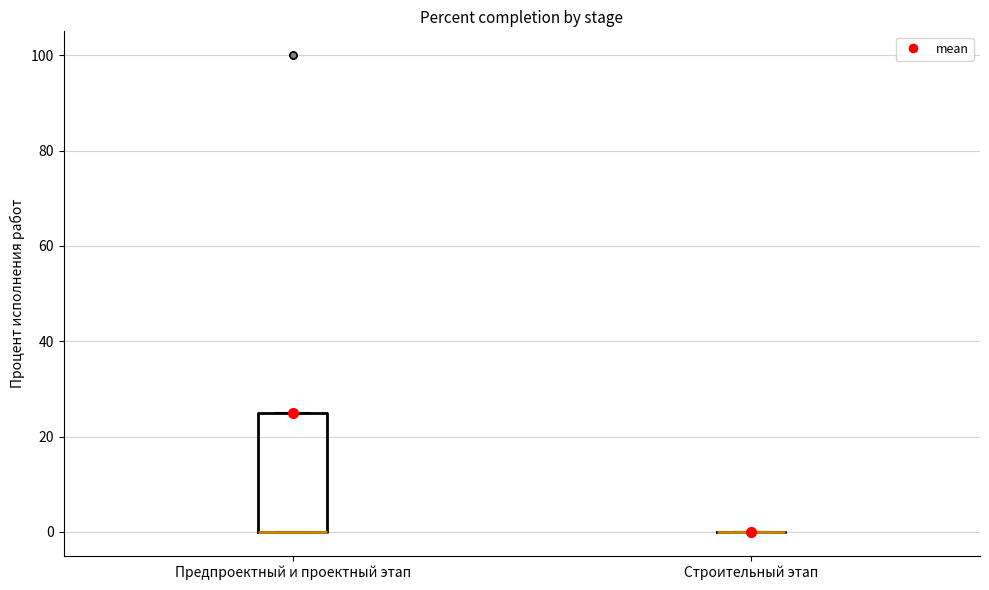

Reading left to right, transcribe this box plot: for each box, give where its median line is, the range the box spans, and where its two whiskers end, as read against the y-axis. The values are not printed on the chart, so give them approximately, as read against the axis.

Предпроектный и проектный этап: median 0 (drawn on the box's lower edge), box 0 to 26, whiskers 0 to 26
Строительный этап: box collapsed to a line at 0, whiskers 0 to 0